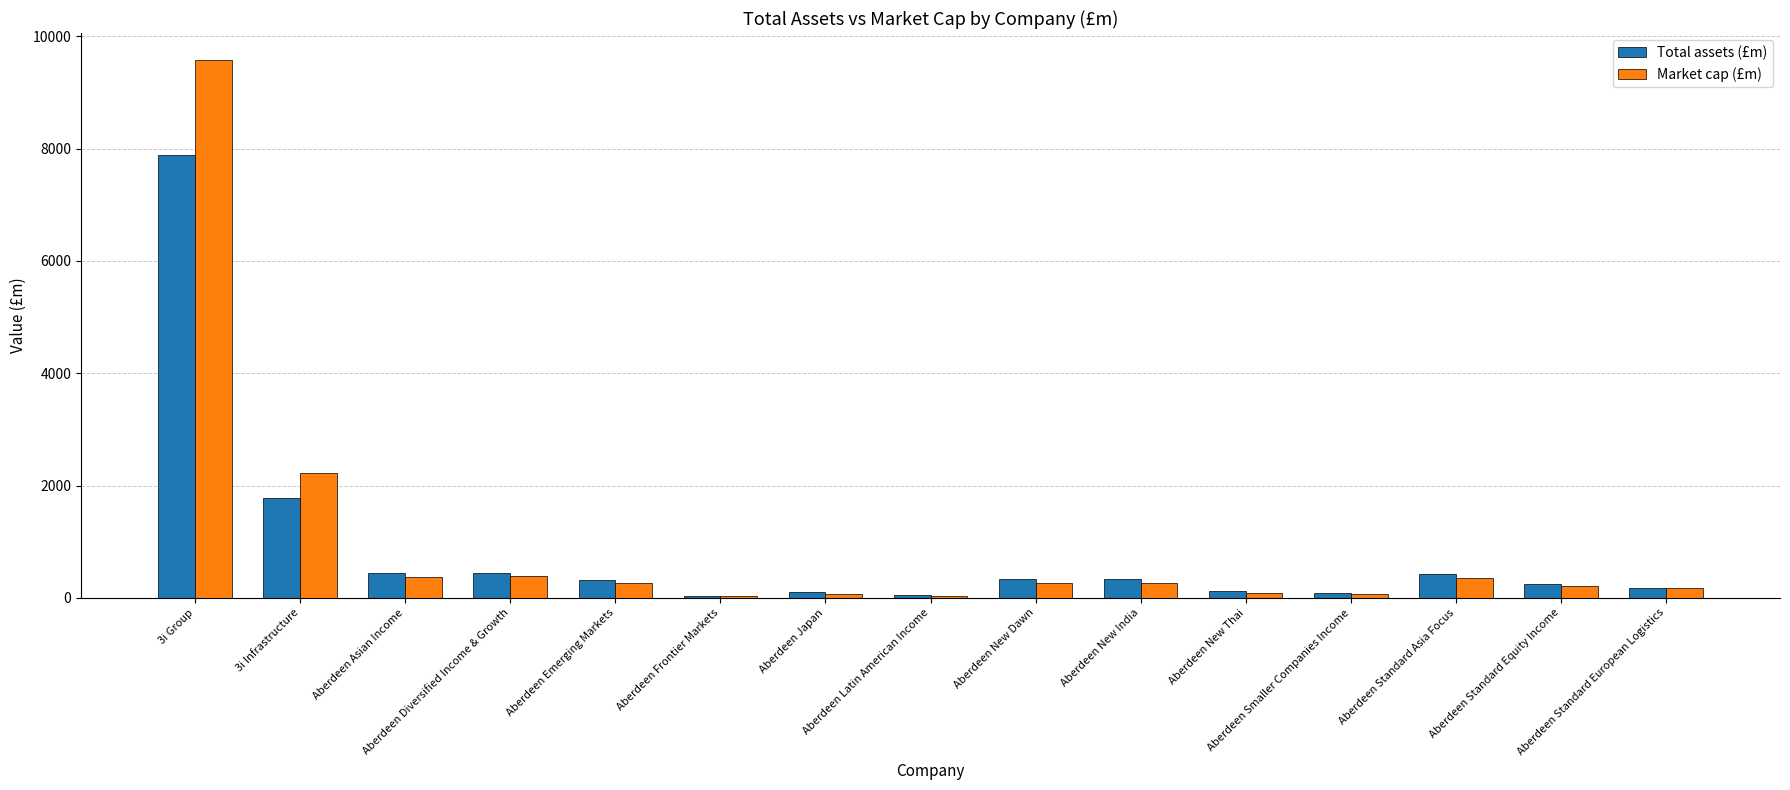

Which series has the largest total across all categories?

Market cap (£m)